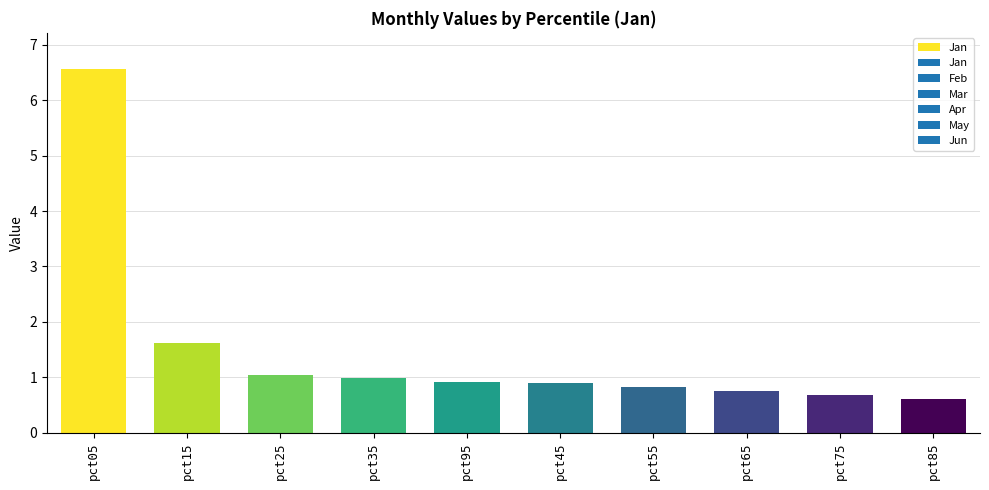

At which label is the value closest to 3?

pct15